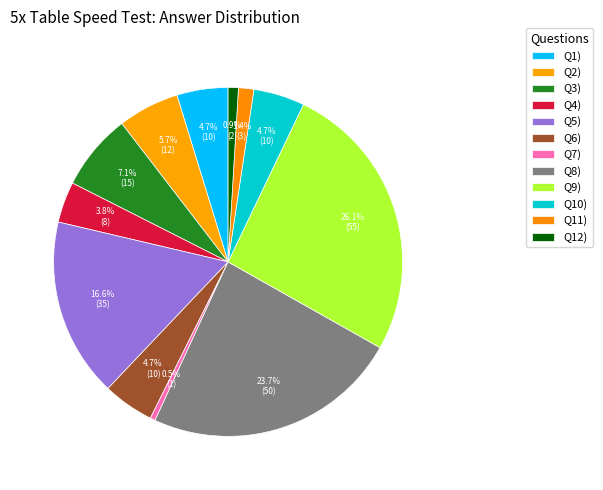

How many segments does this pie chart have?

12